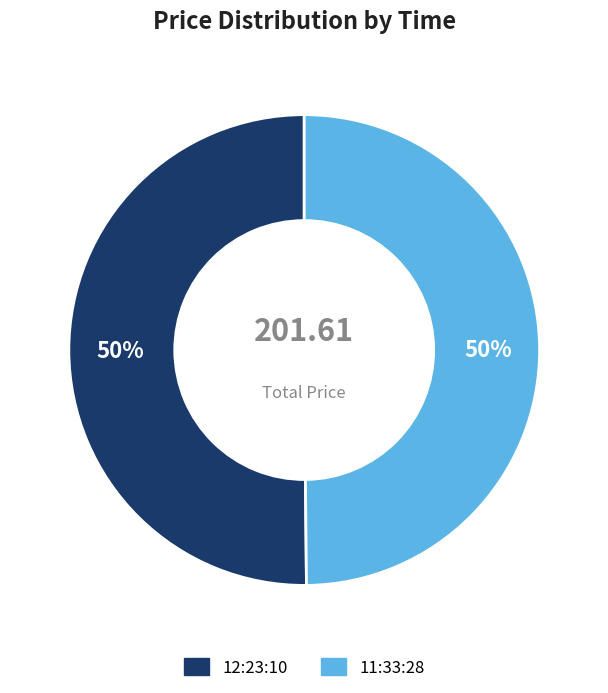

Is it true that 12:23:10 is 61% of the pie?

False